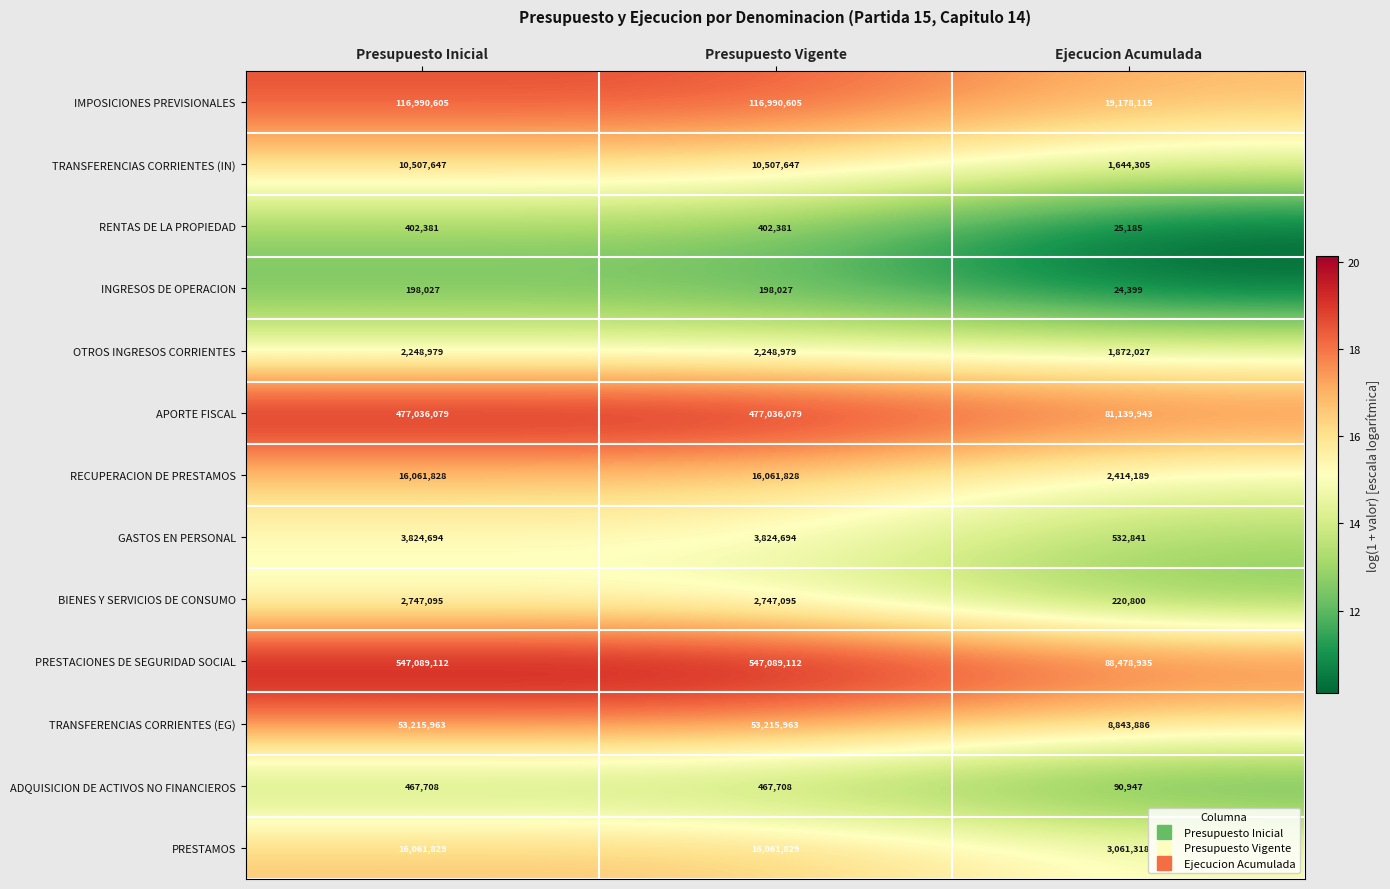

Count the number of categories in the chart.

3